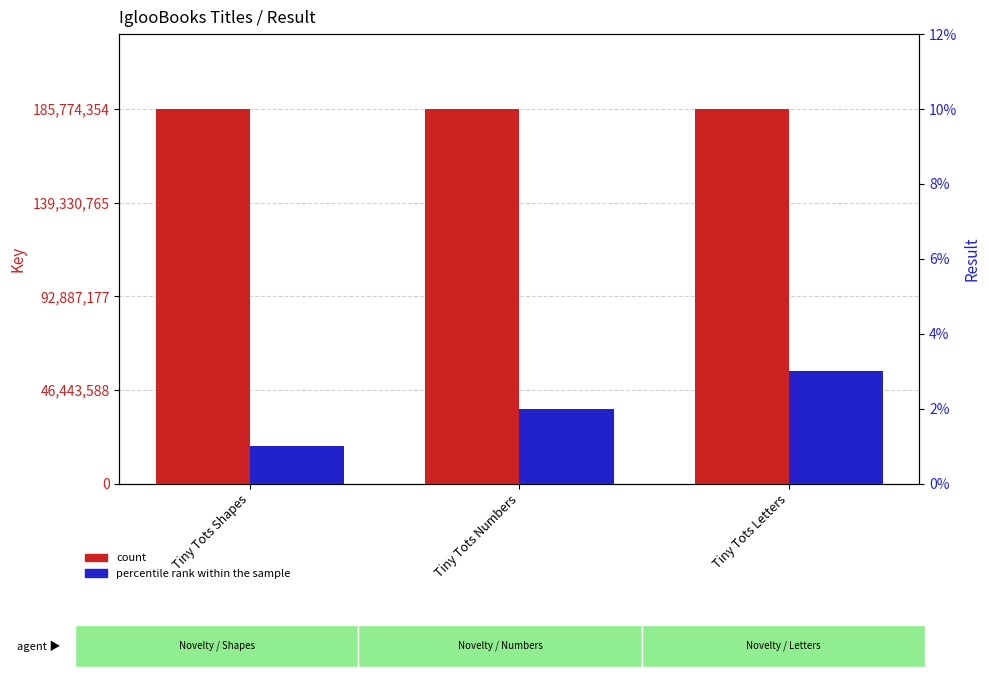

Reading right to left, transcribe all the data shown in this chart.

count: 185773383	185774039	185774354
percentile rank within the sample: 3	2	1